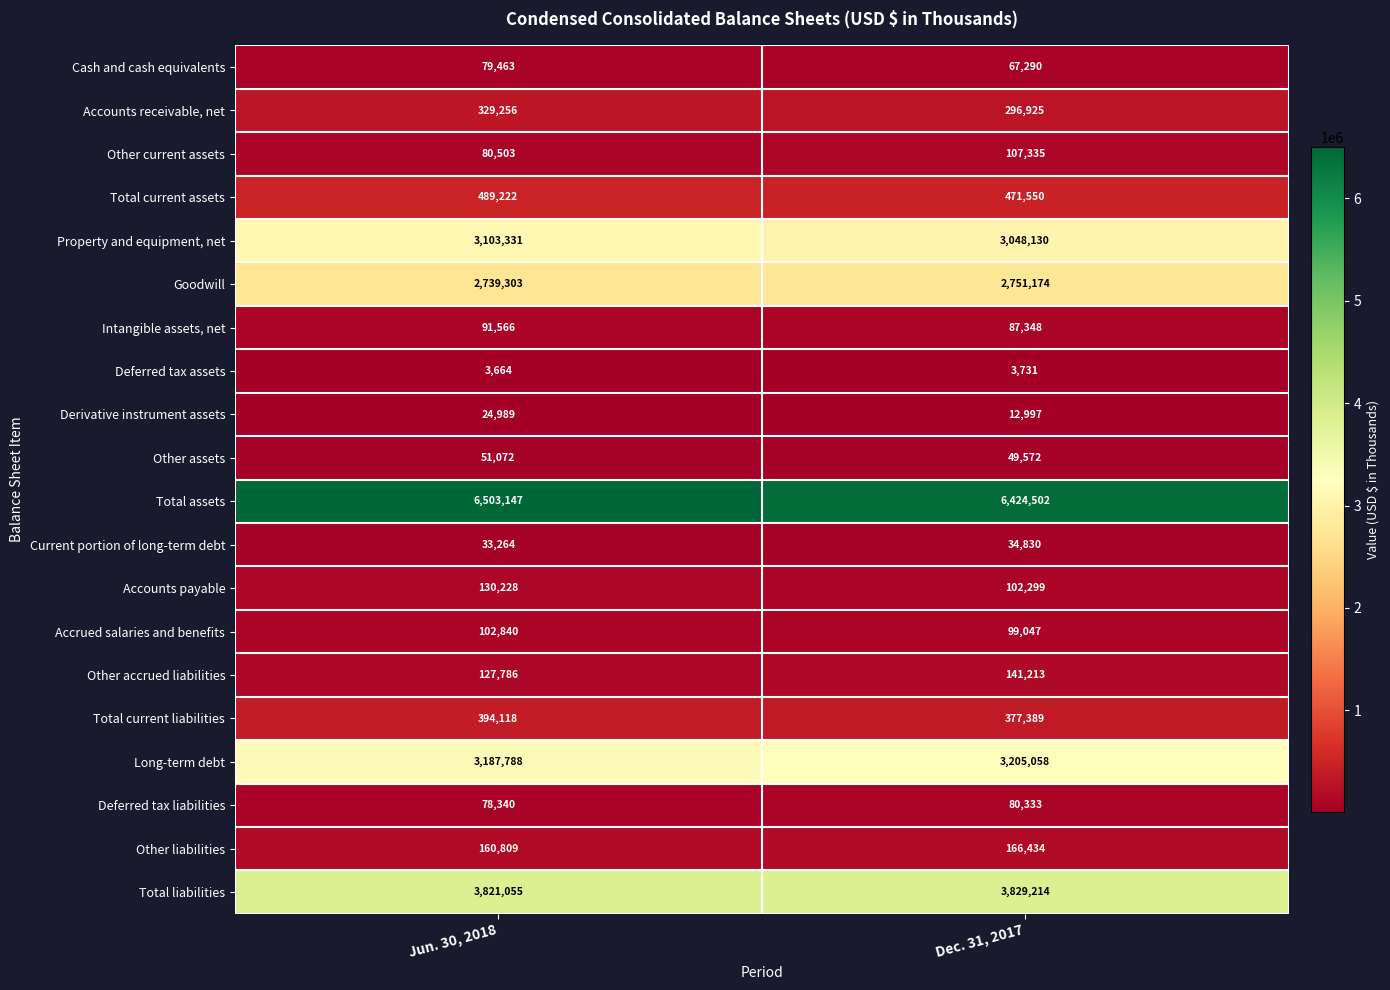

At which label is Other accrued liabilities closest to 134499?

Jun. 30, 2018